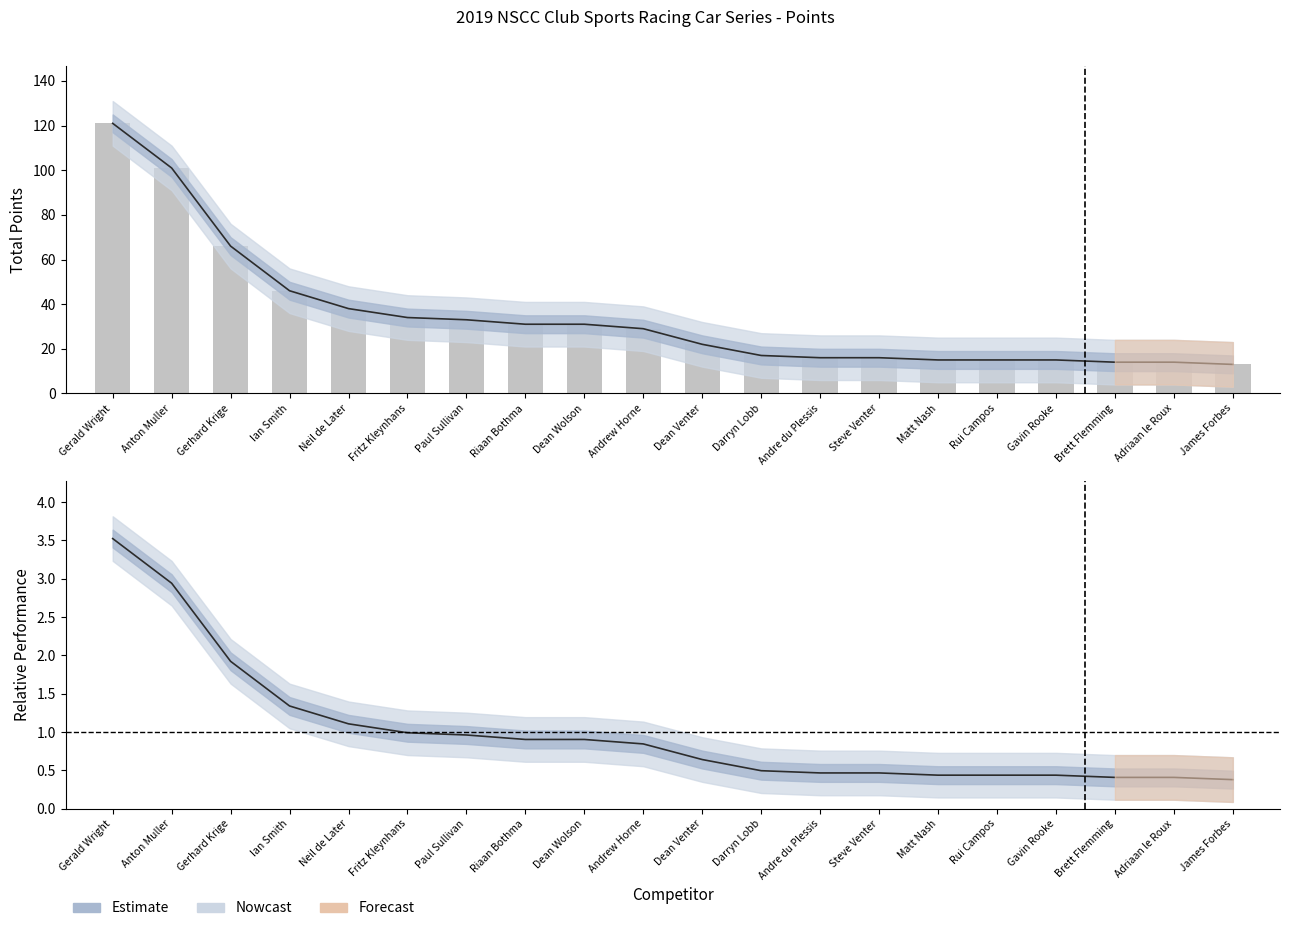

Reading left to right, list all the values displayed in this chart.

Gerald Wright=121	Anton Muller=101	Gerhard Krige=66	Ian Smith=46	Neil de Later=38	Fritz Kleynhans=34	Paul Sullivan=33	Riaan Bothma=31	Dean Wolson=31	Andrew Horne=29	Dean Venter=22	Darryn Lobb=17	Andre du Plessis=16	Steve Venter=16	Matt Nash=15	Rui Campos=15	Gavin Rooke=15	Brett Flemming=14	Adriaan le Roux=14	James Forbes=13